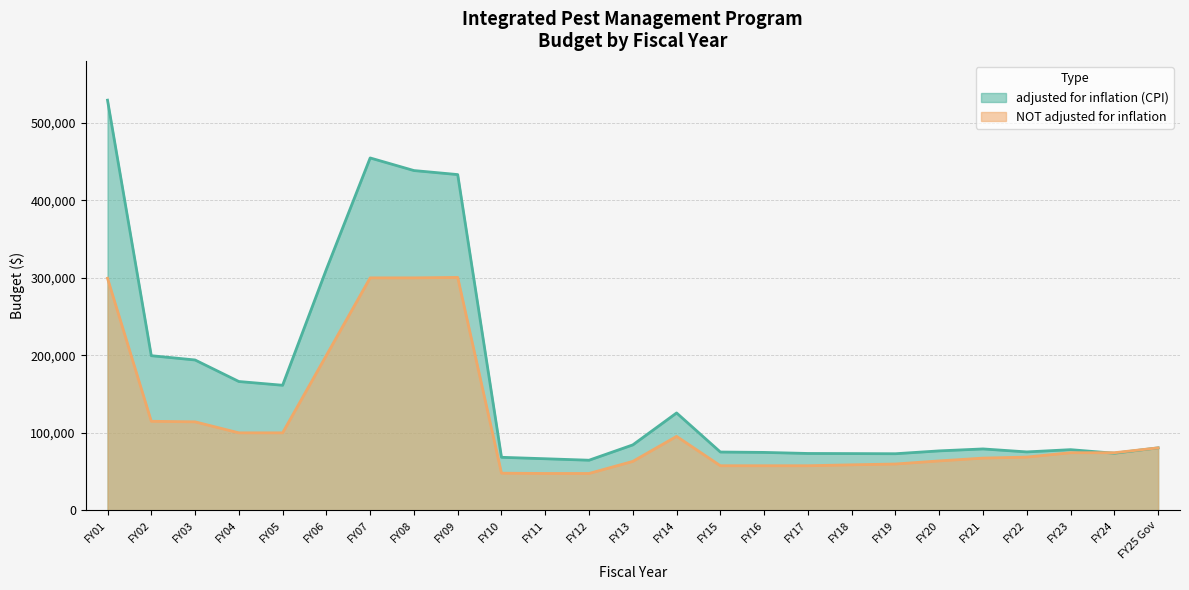

Which series has the largest total across all categories?

adjusted for inflation (CPI)